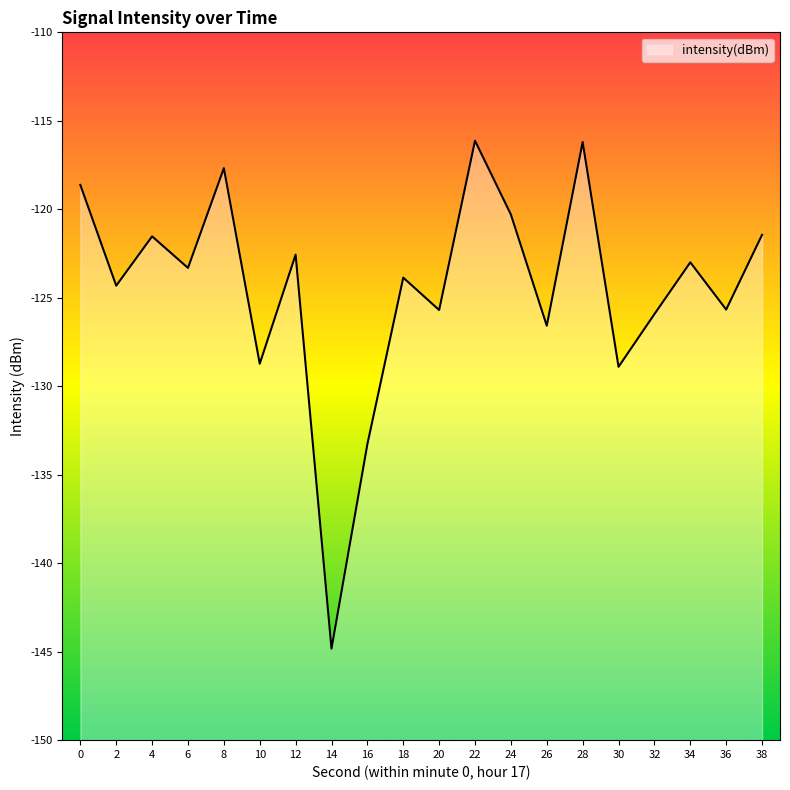

What is the sum of the values at 38 and 34?

-244.4